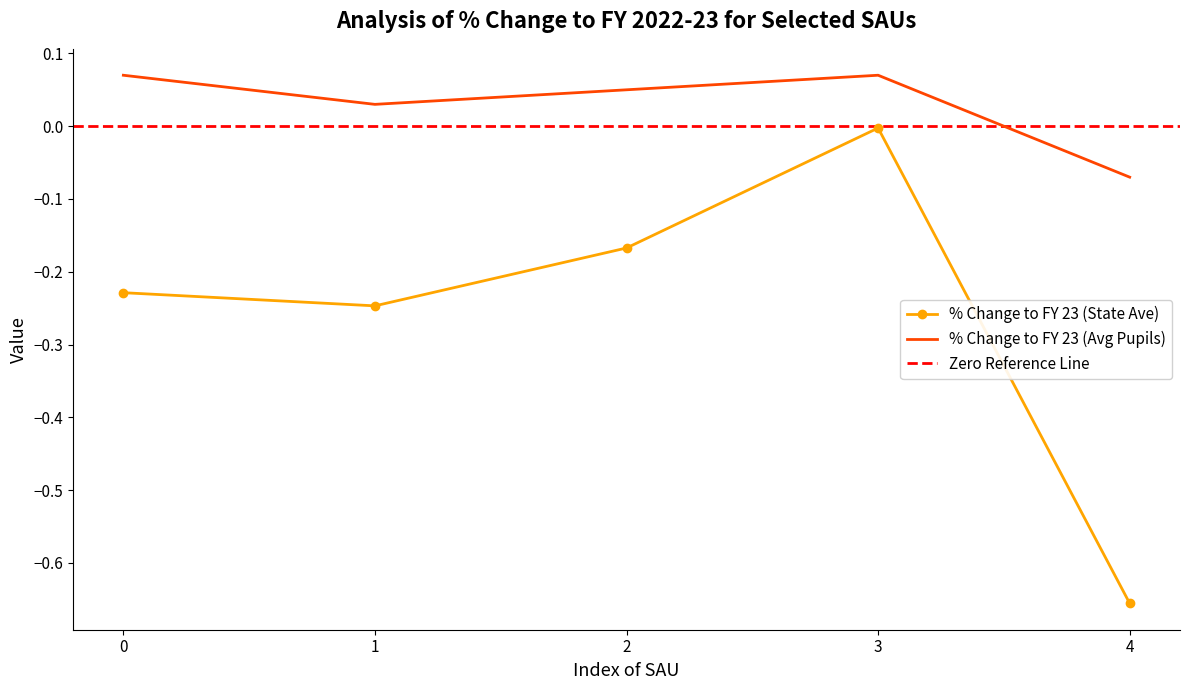

True or false: % Change to FY 23 (Avg Pupils) and % Change to FY 23 (State Ave) intersect in this chart.

False